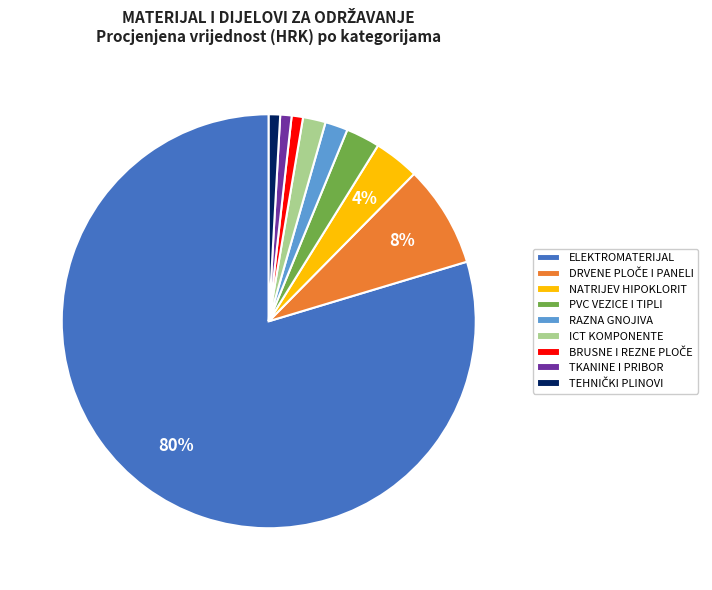

How many segments does this pie chart have?

9